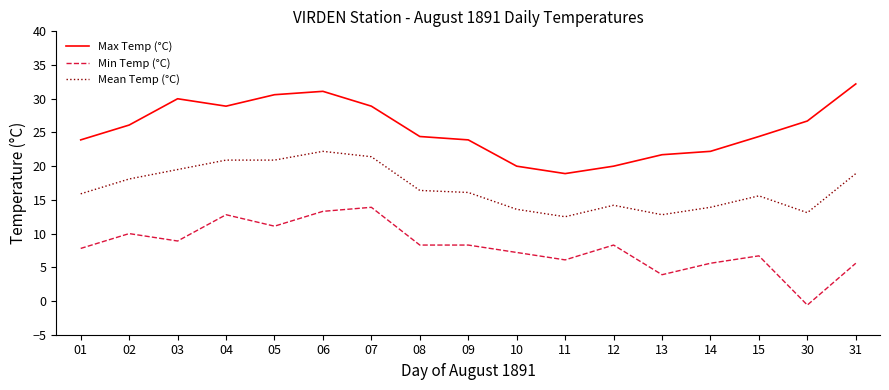

Rank the series by their average value, from lowest to highest.

Min Temp (°C), Mean Temp (°C), Max Temp (°C)